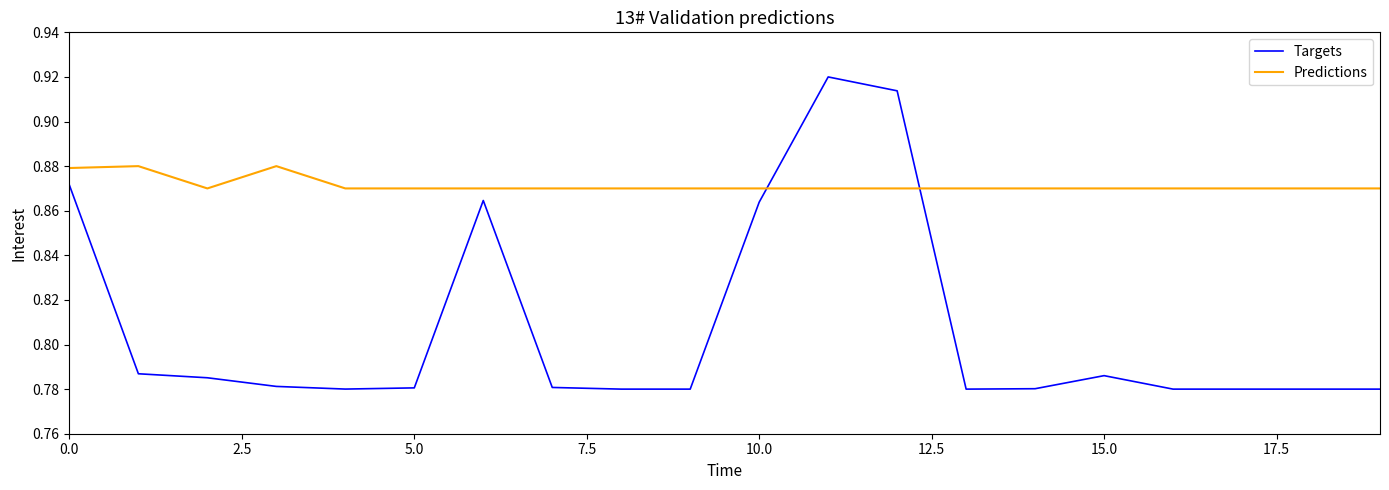

List the series in order of their peak value, lowest first.

Predictions, Targets